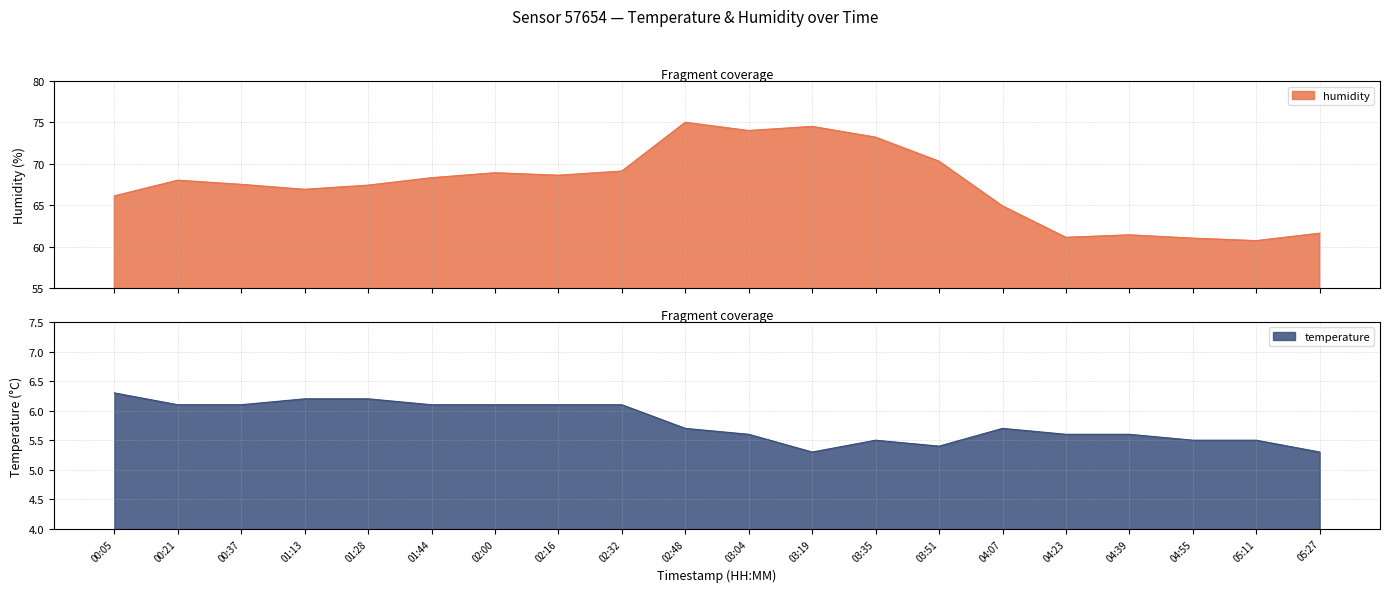

In humidity, how many points are higher than both neighbors (excluding endpoints)?

5